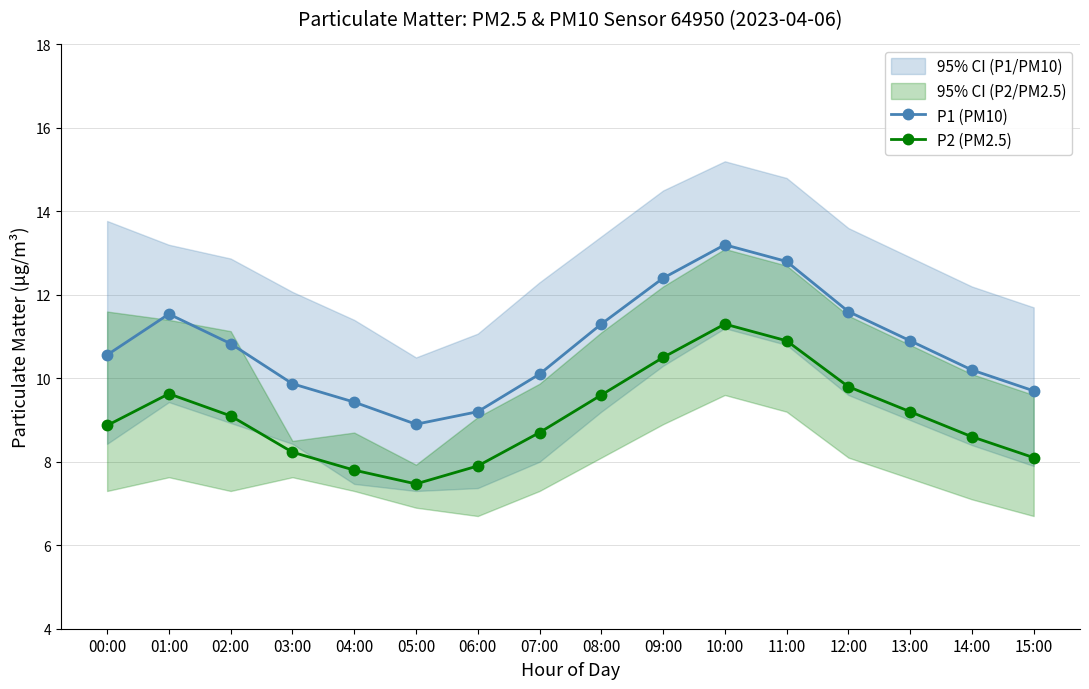

Rank the series by their maximum value, from highest to lowest.

P1 (PM10), P2 (PM2.5)